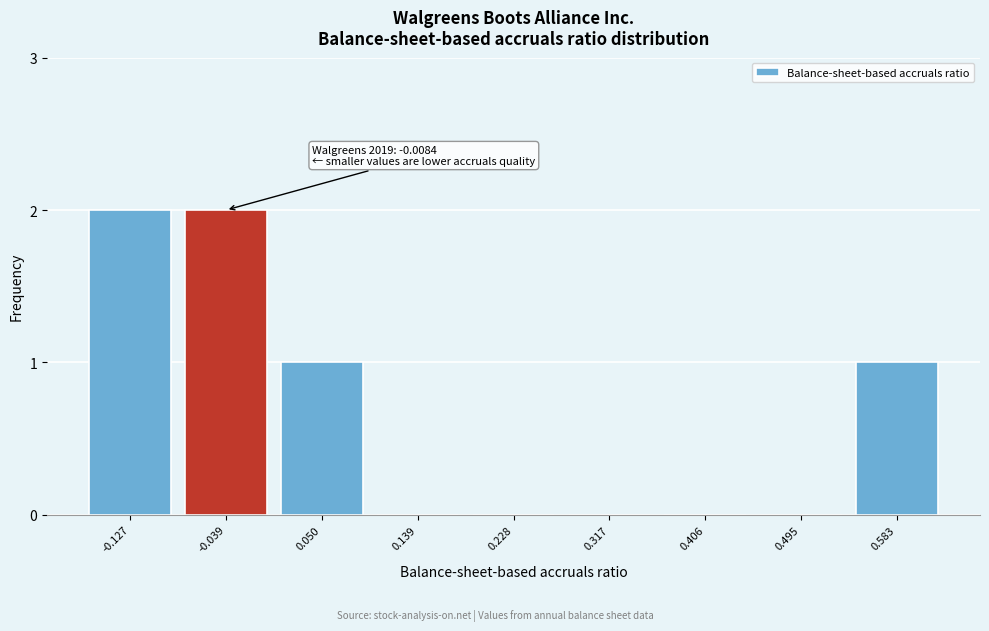

Reading right to left, what are all the values shown in this chart?

0.583=1	0.495=0	0.406=0	0.317=0	0.228=0	0.139=0	0.050=1	-0.039=2	-0.127=2